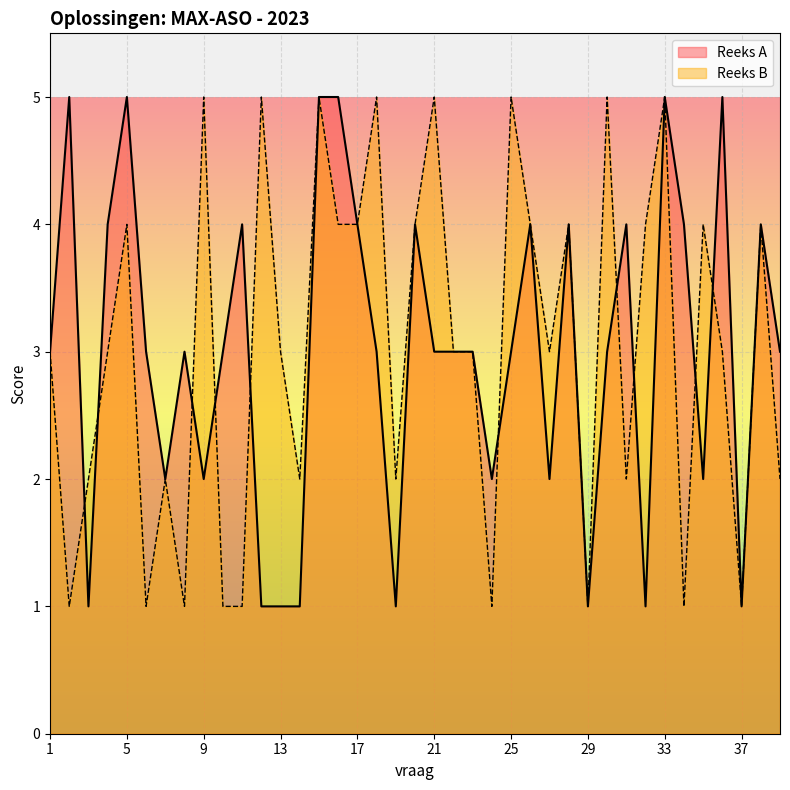

How many interior local valleys does the Reeks A series have?

10